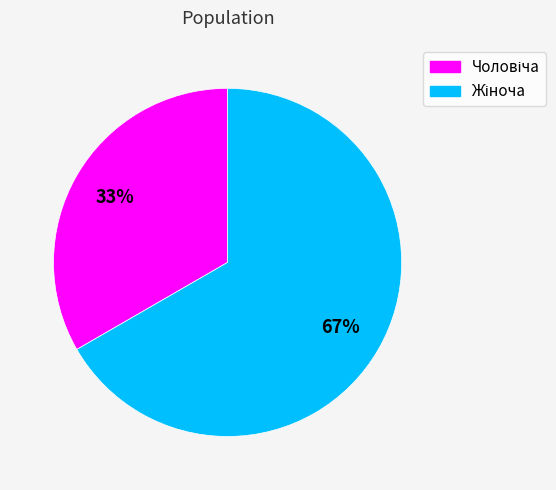

How many segments does this pie chart have?

2